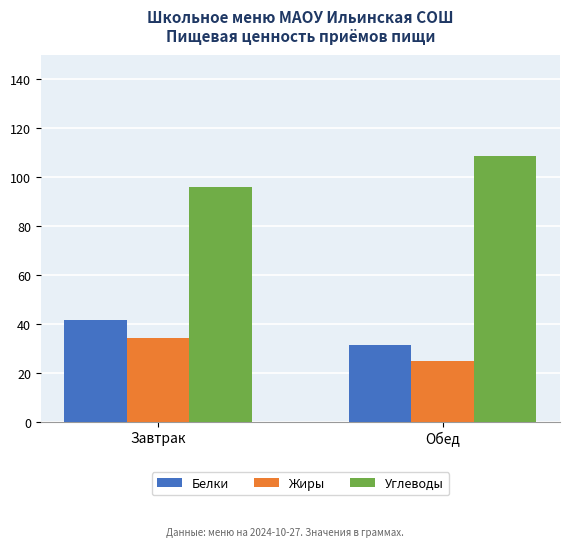

At which label does Углеводы reach its peak?

Обед